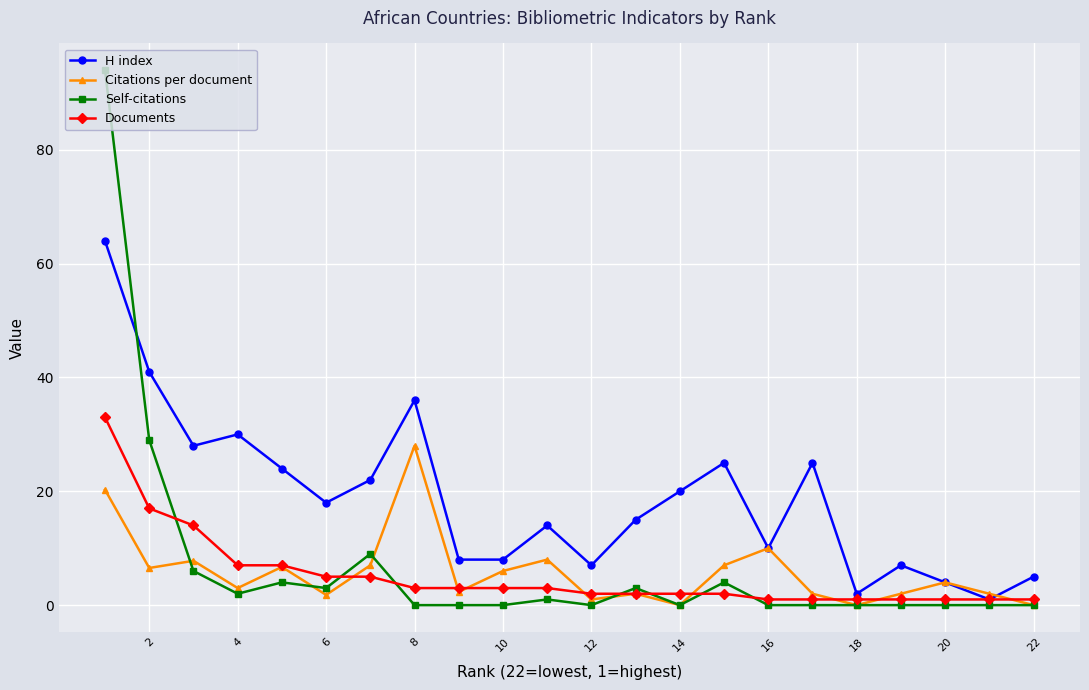

How many interior local peaks does the Self-citations series have?

5